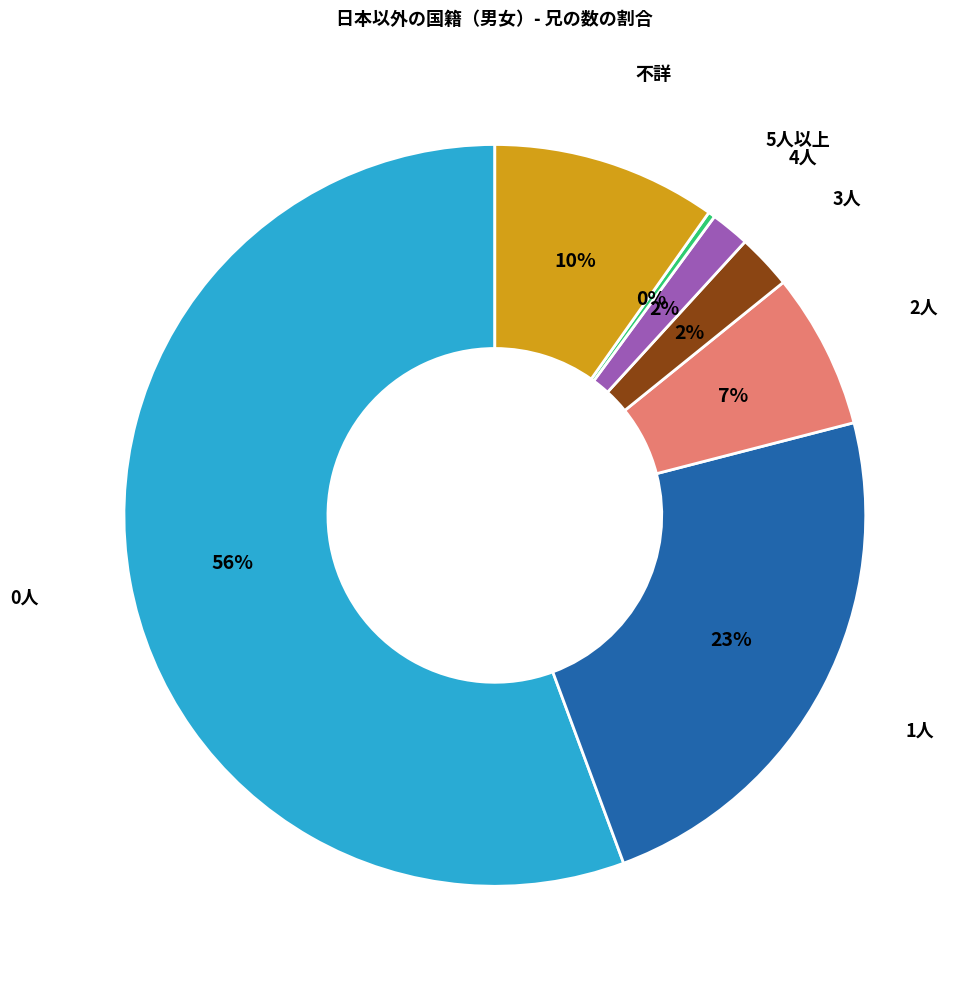

Is there a majority slice in this chart?

Yes